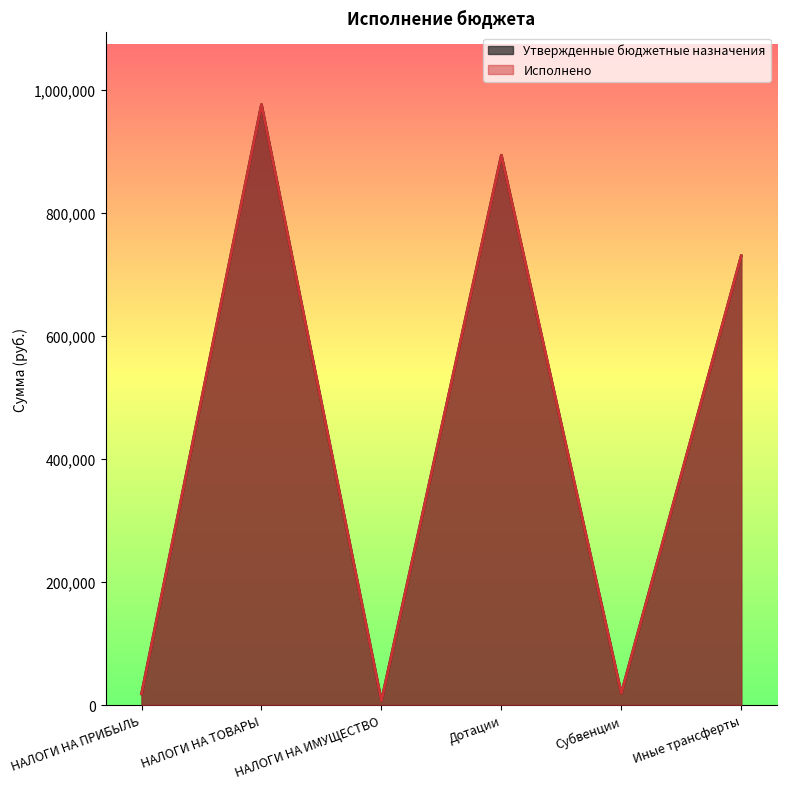

Does the chart have visible grid lines?

No